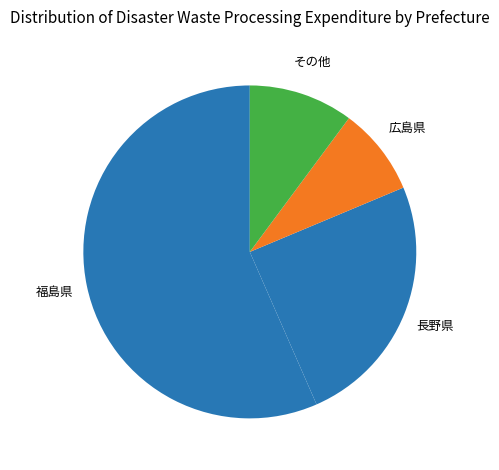

Which category has the biggest portion of the pie?

福島県